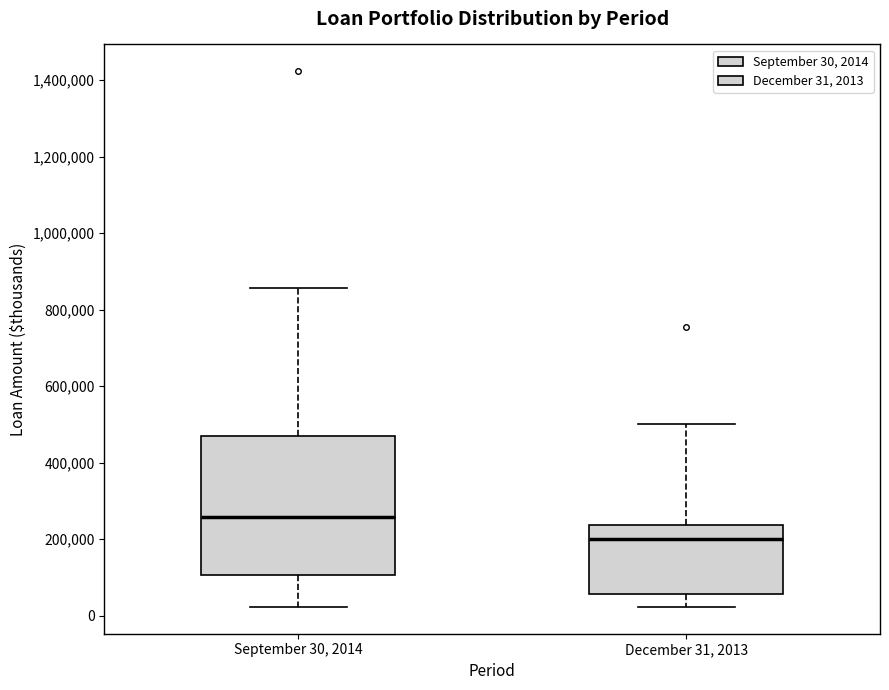

Comparing the boxes themselves (not the whiskers), which one is the tallest?

September 30, 2014